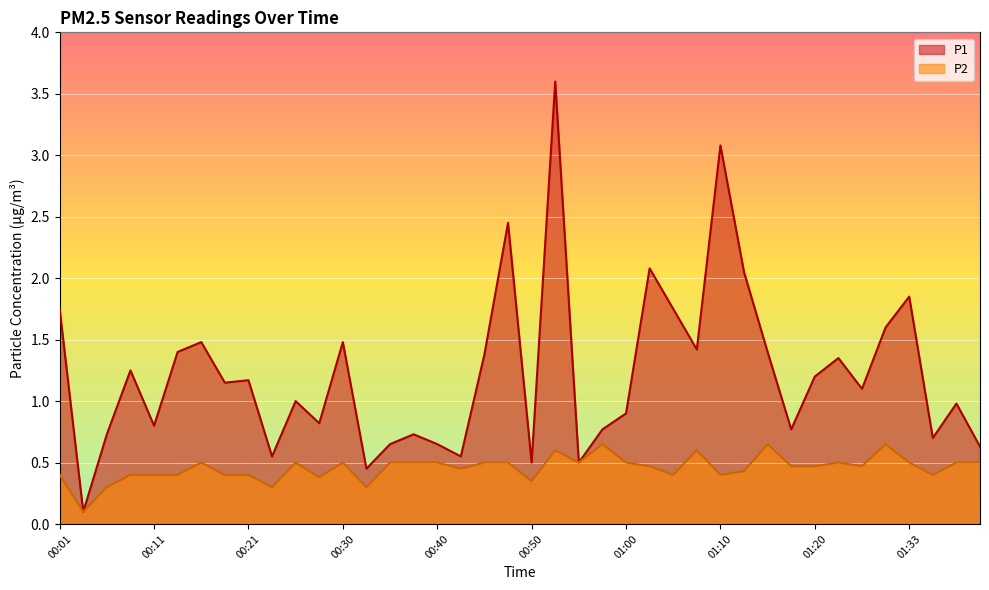

What is the value of the P2 point at the 26th from the left?

0.5